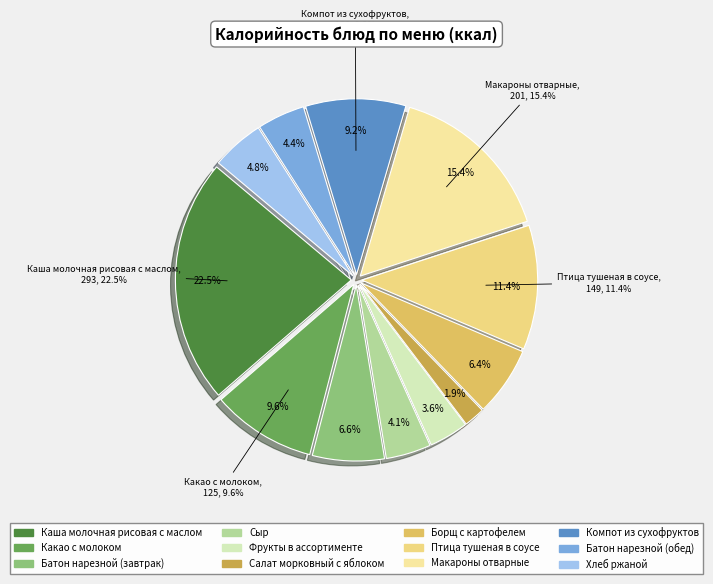

True or false: Птица тушеная в соусе accounts for 21% of the total.

False